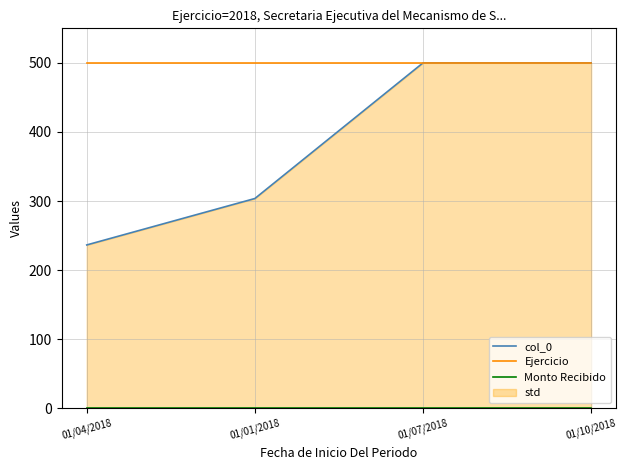

What is the sum of all Ejercicio values?

2000.0